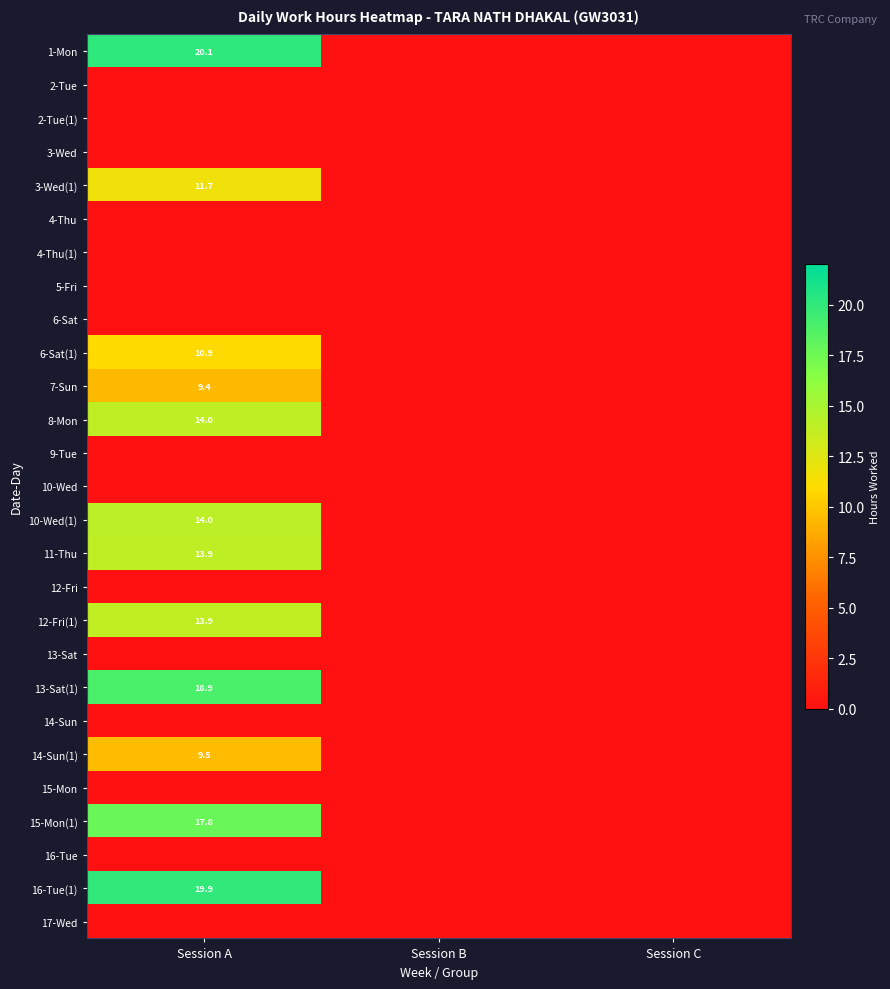

The value of 8-Mon at Session A is 7.9. True or false?

False